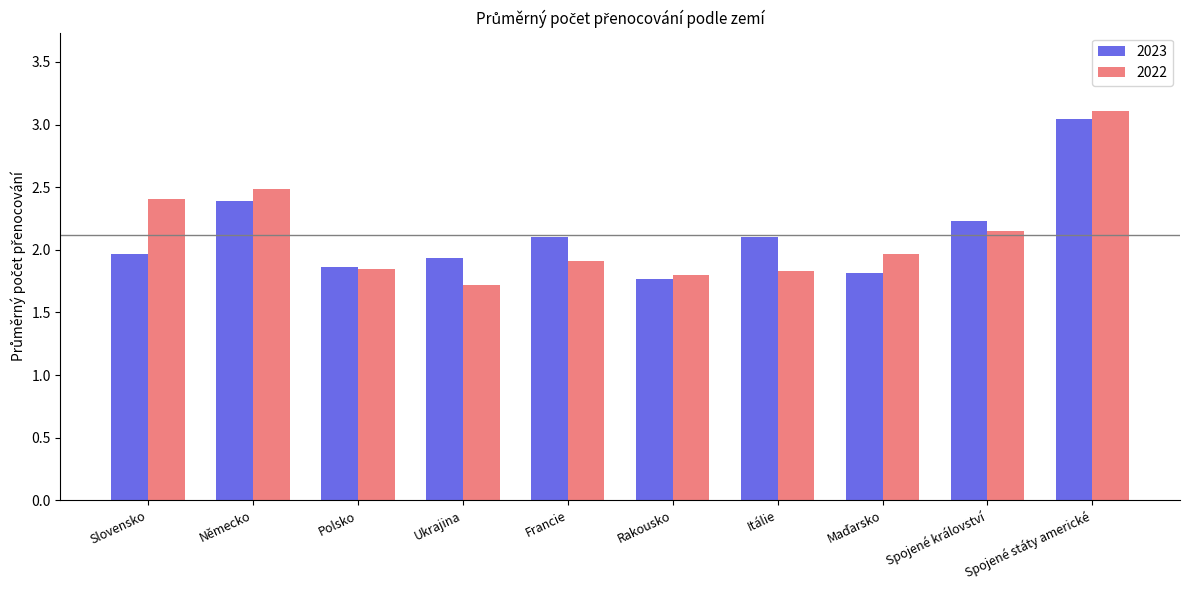

What position from the left is Polsko?

3